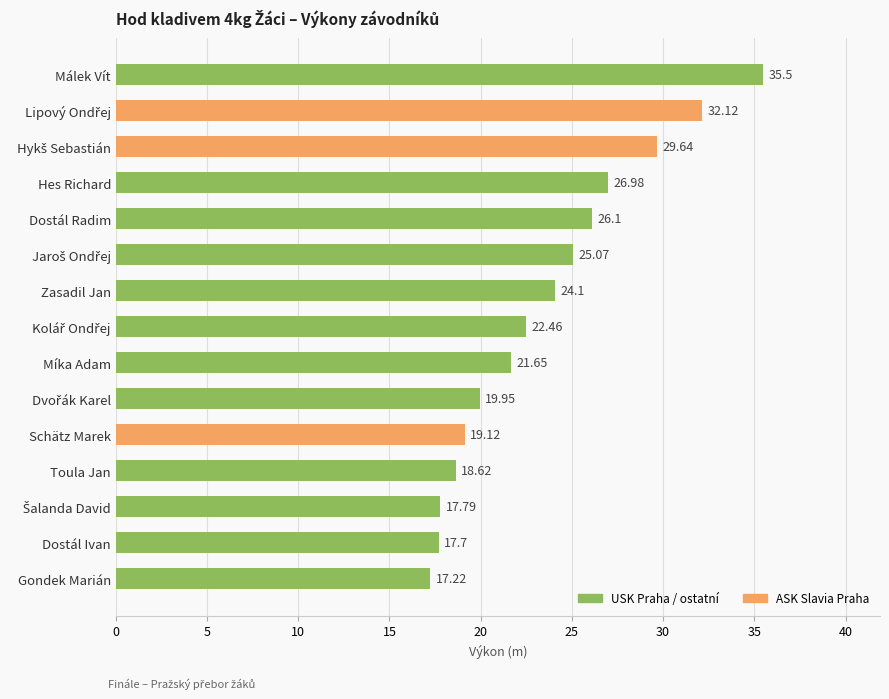

Where is the data nearest to the value 26?

Dostál Radim